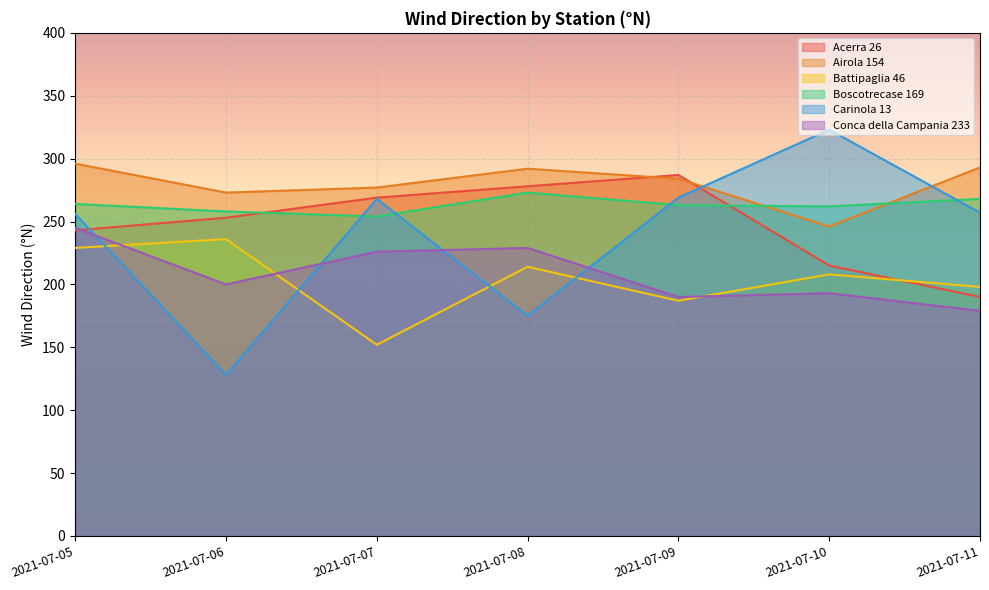

What is the difference between the highest and lowest values at 2021-07-07?

125